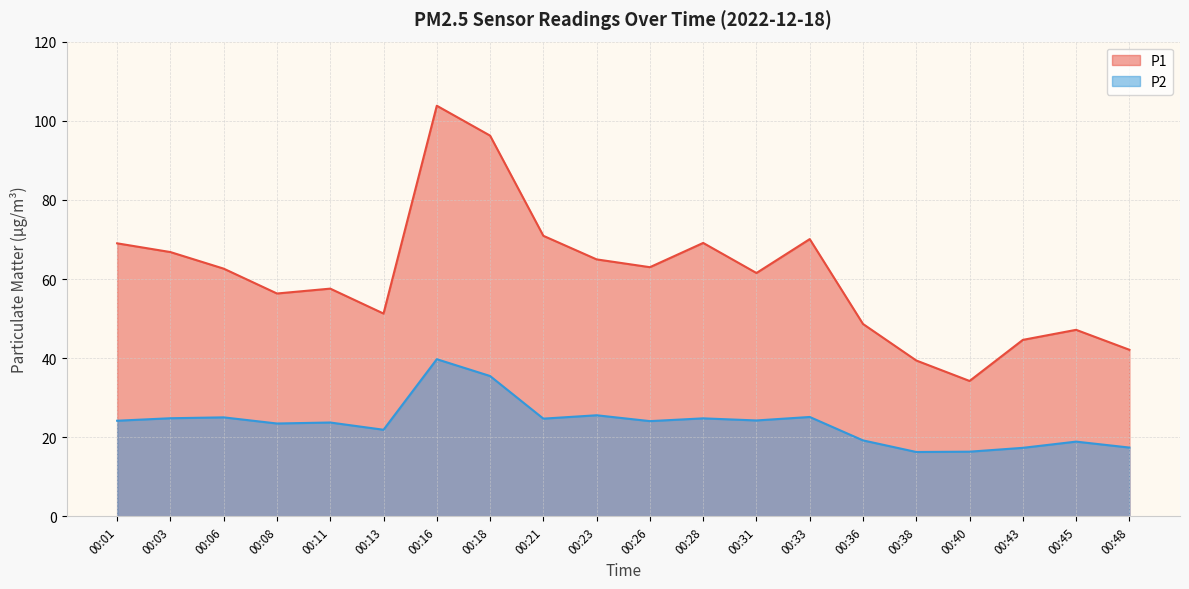

True or false: P2 and P1 cross at least once.

False